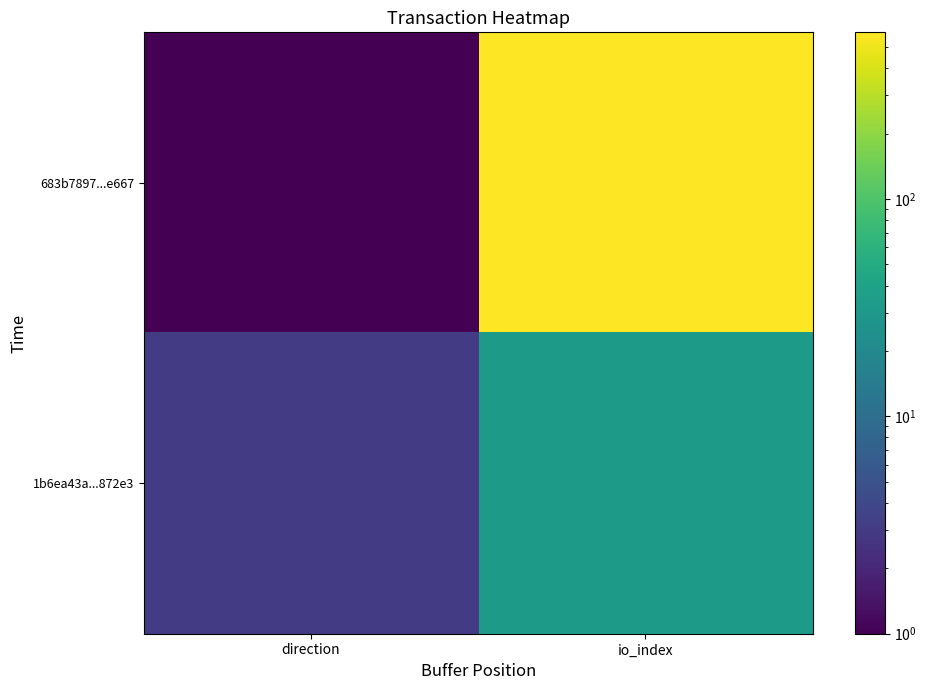

Reading left to right, what are all the values shown in this chart?

683b7897...e667: direction=1	io_index=585
1b6ea43a...872e3: direction=3	io_index=32